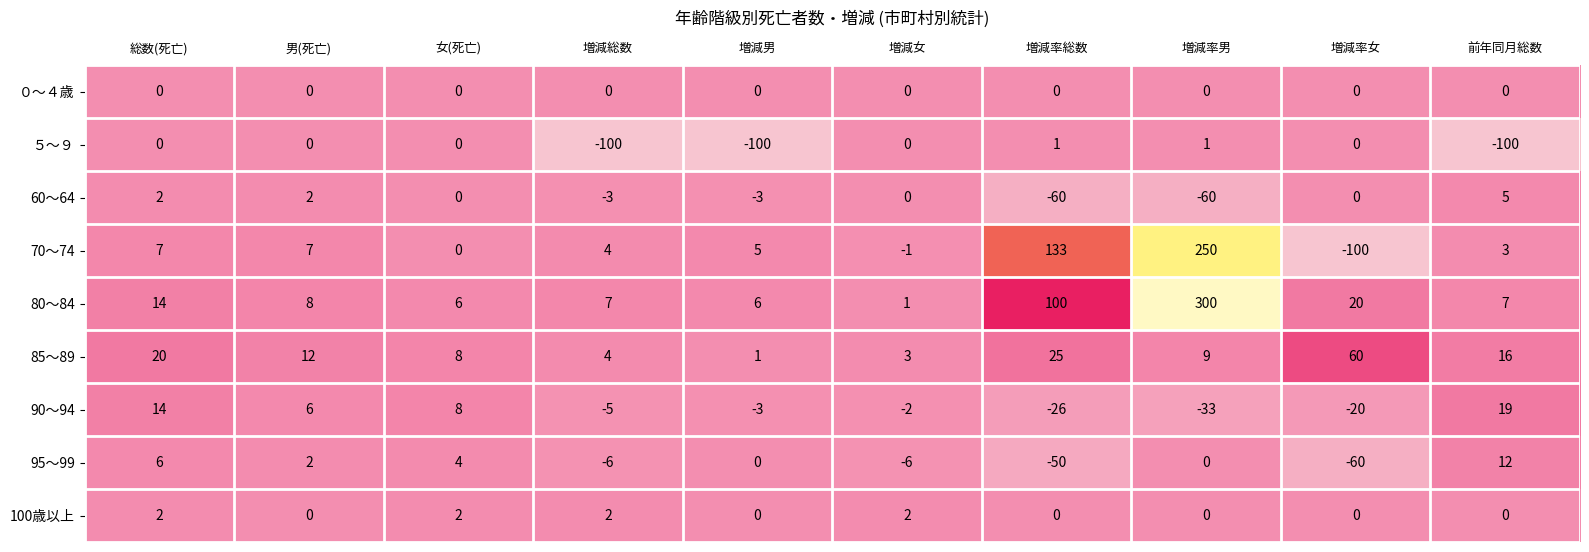

What is the total value across all series at 増減男?

-94